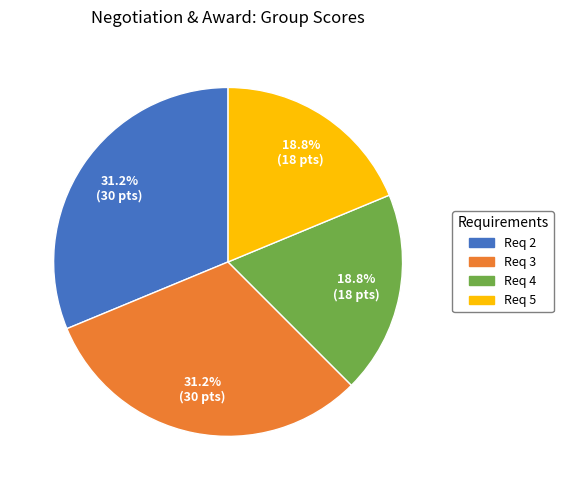

Between Req 2 and Req 5, which is larger?

Req 2